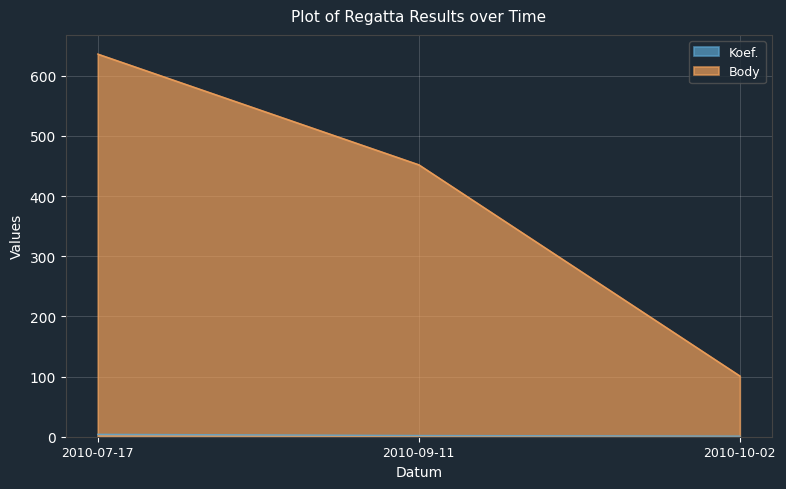

At which category is the sum across all series the highest?

2010-07-17